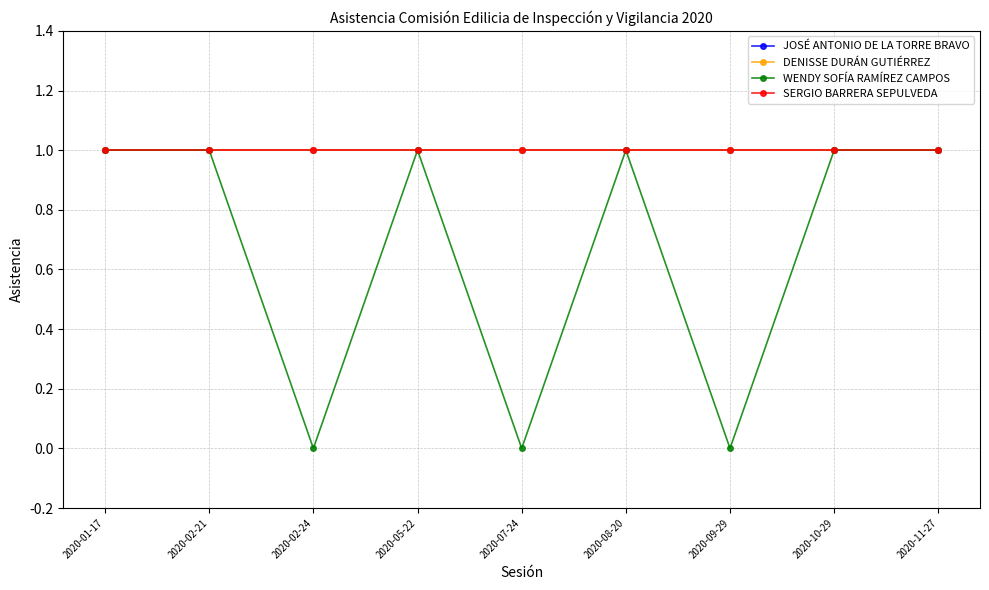

Between 2020-05-22 and 2020-10-29, which series saw the biggest shift?

JOSÉ ANTONIO DE LA TORRE BRAVO